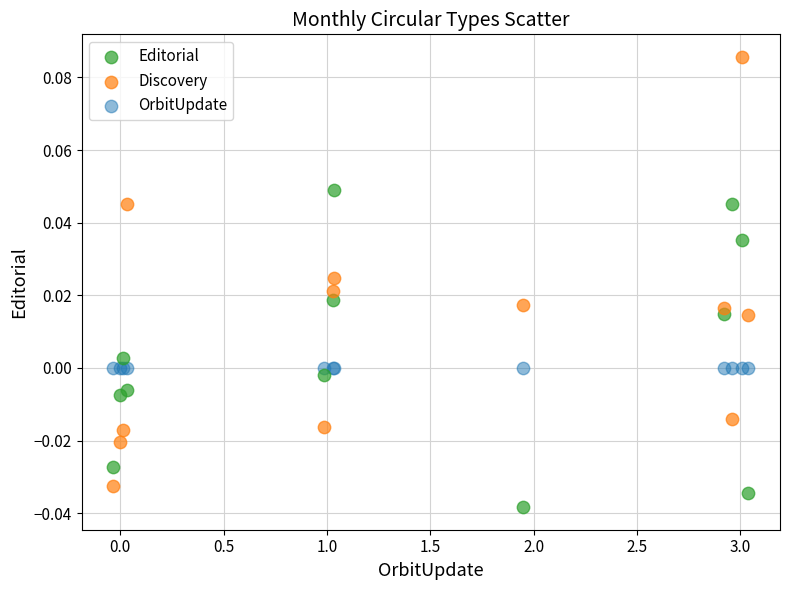

Which series reaches the minimum Y coordinate?

Editorial